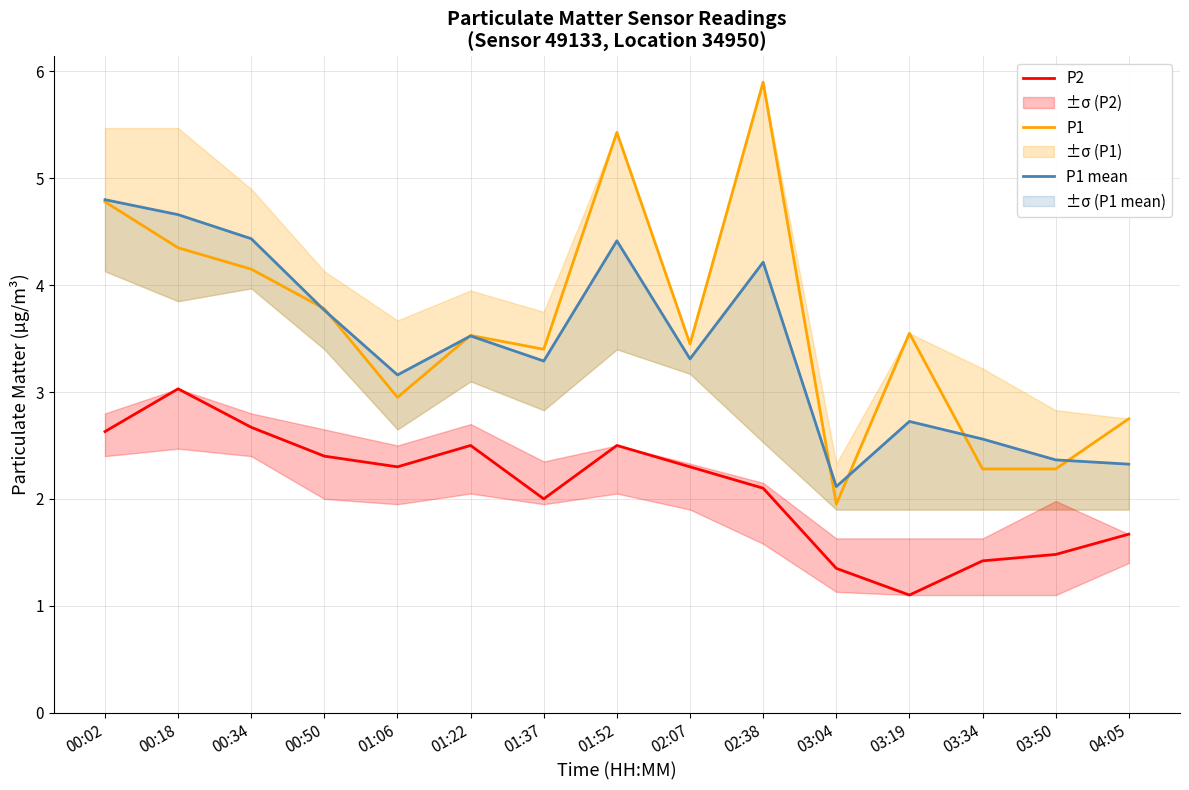

What is the average value of the P1 mean series?

3.4